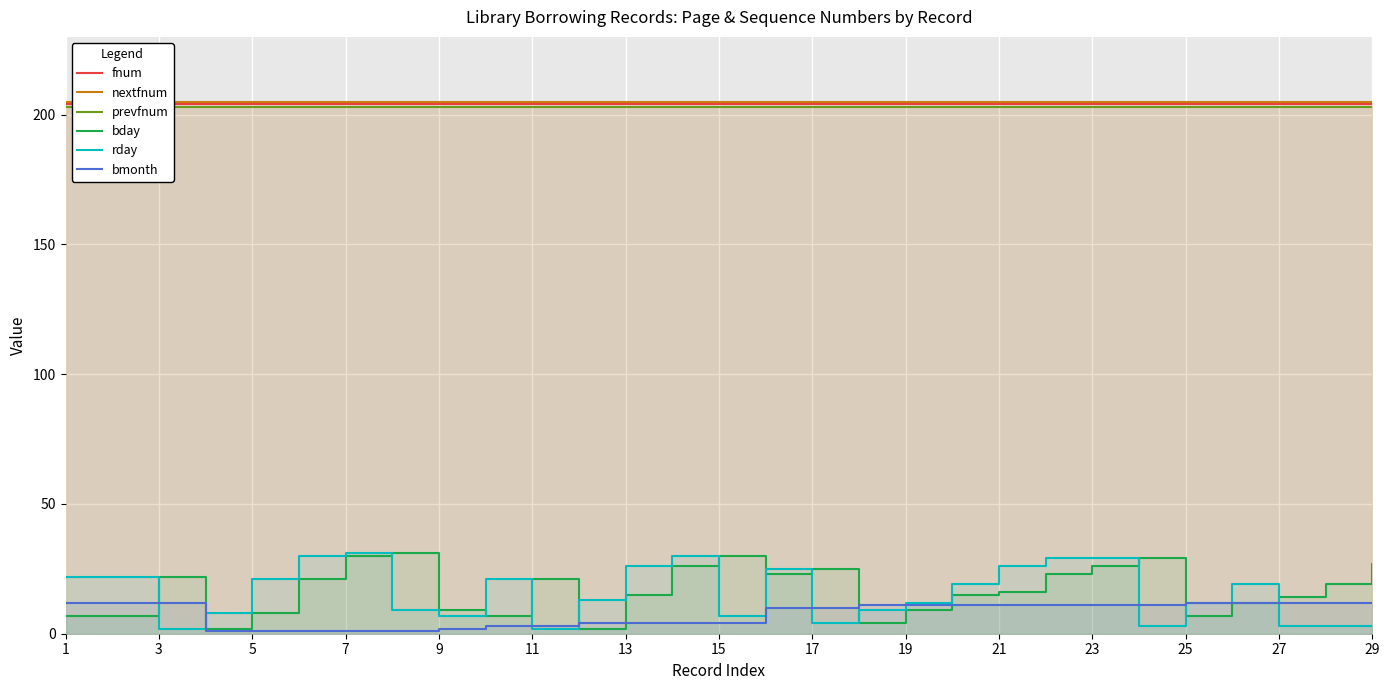

Does the chart display data point markers on the line(s)?

No